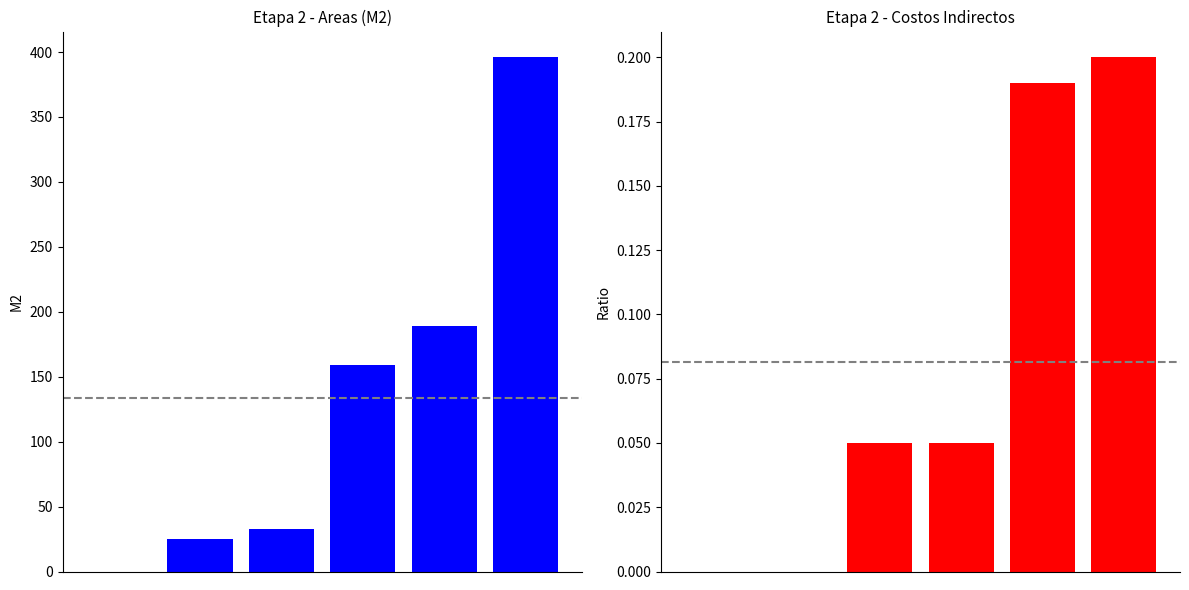

Rank the series by their maximum value, from lowest to highest.

Indirect Cost Ratio, Area (M2)